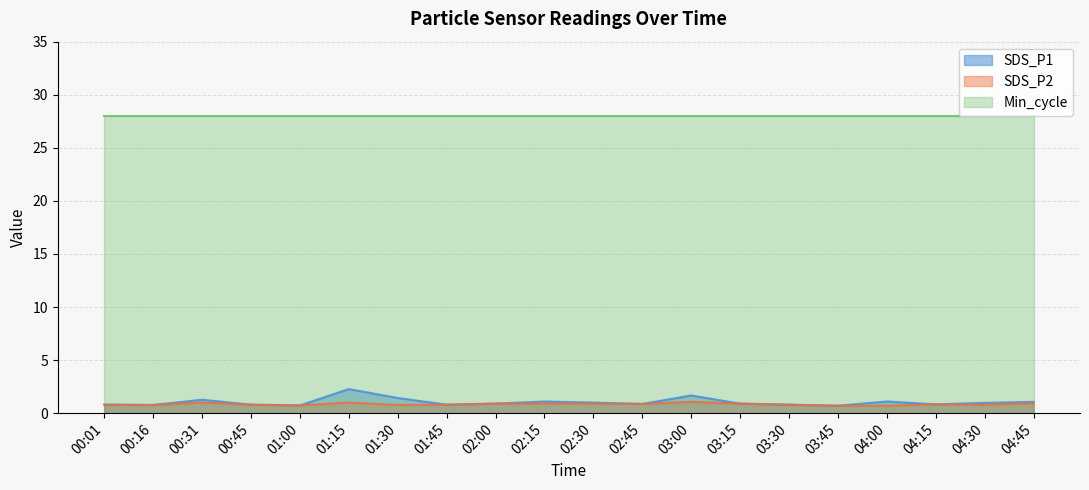

At how many categories does at least one series exceed 1?

20